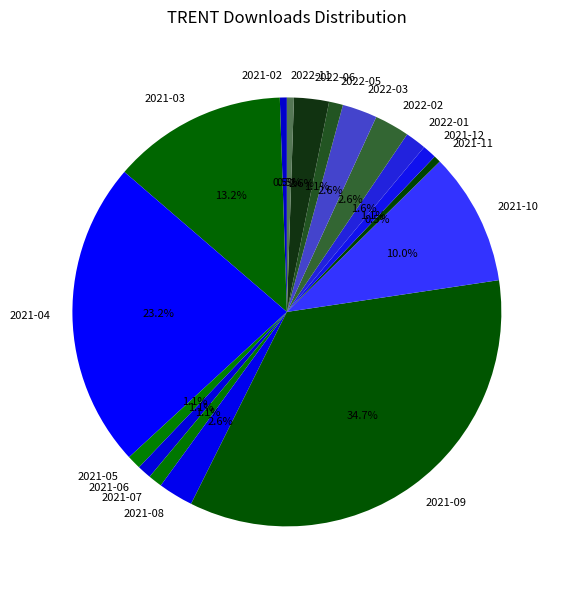

Is there a majority slice in this chart?

No